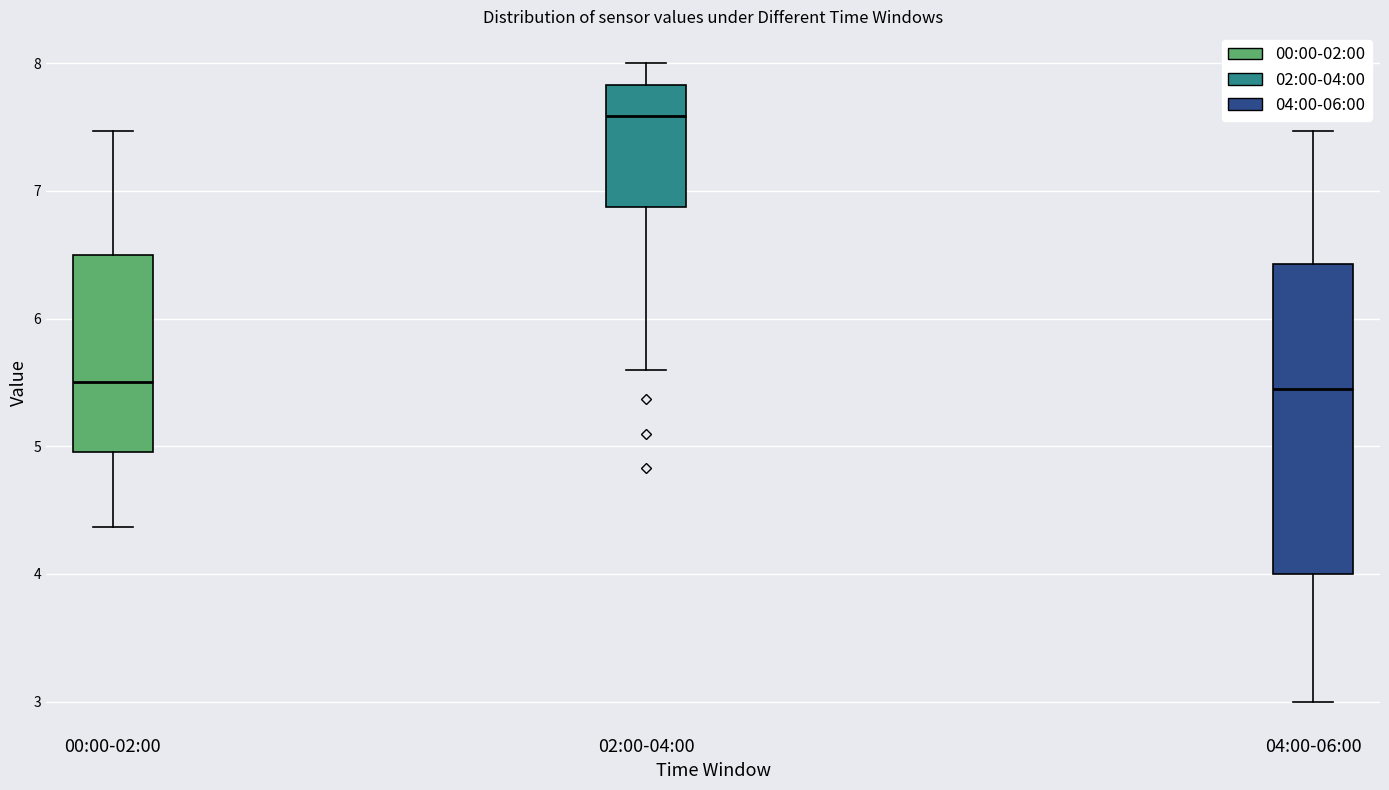

Reading left to right, transcribe this box plot: for each box, give where its median line is, the range the box spans, and where its two whiskers end, as read against the y-axis. The values are not printed on the chart, so give them approximately, as read against the axis.

00:00-02:00: median 5.5, box 5.0 to 6.5, whiskers 4.4 to 7.5
02:00-04:00: median 7.6, box 6.9 to 7.8, whiskers 5.6 to 8.0
04:00-06:00: median 5.5, box 4.0 to 6.4, whiskers 3.0 to 7.5